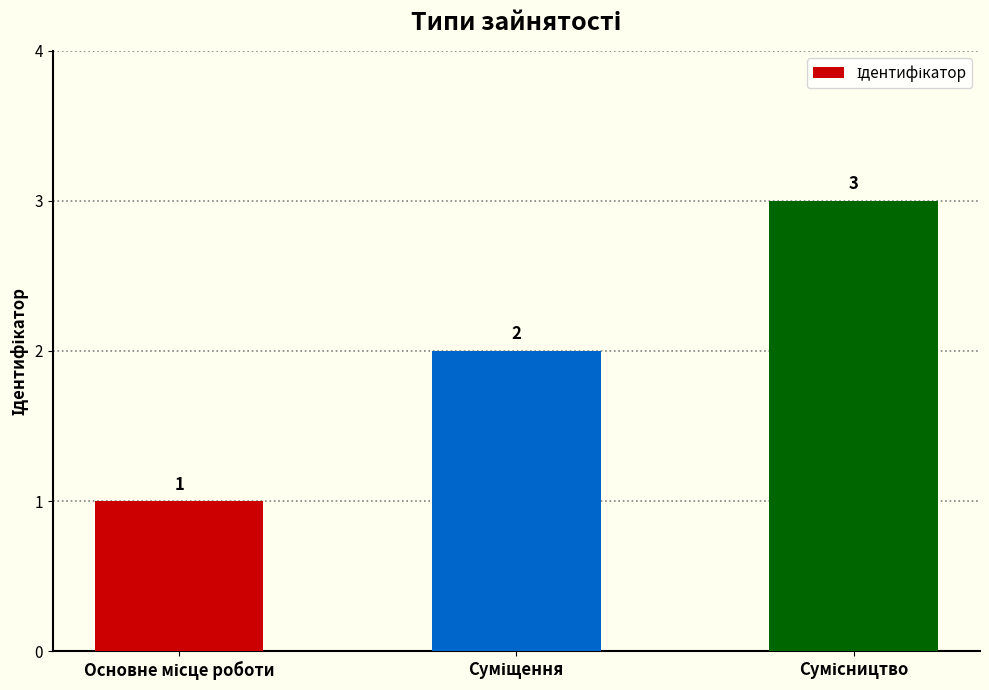

How many bars are there in total?

3